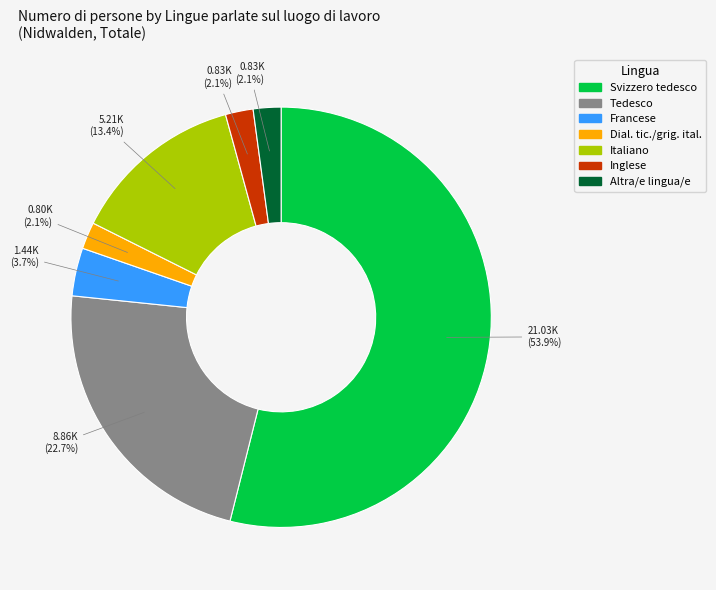

Is there a majority slice in this chart?

Yes